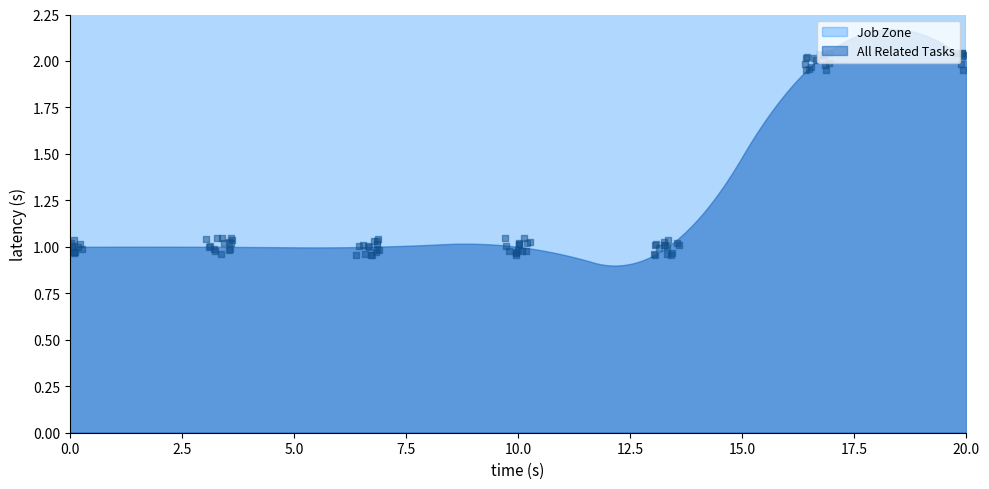

Which series has the largest total across all categories?

Job Zone